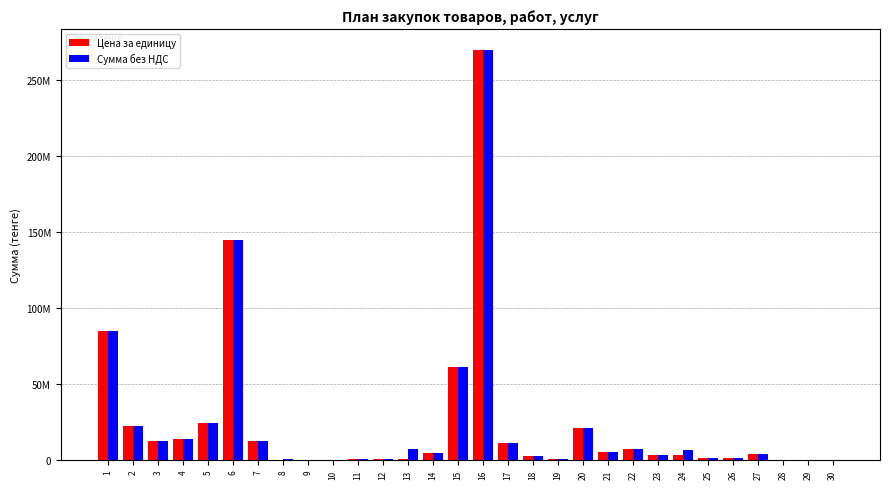

What is the smallest value displayed?

12000.0